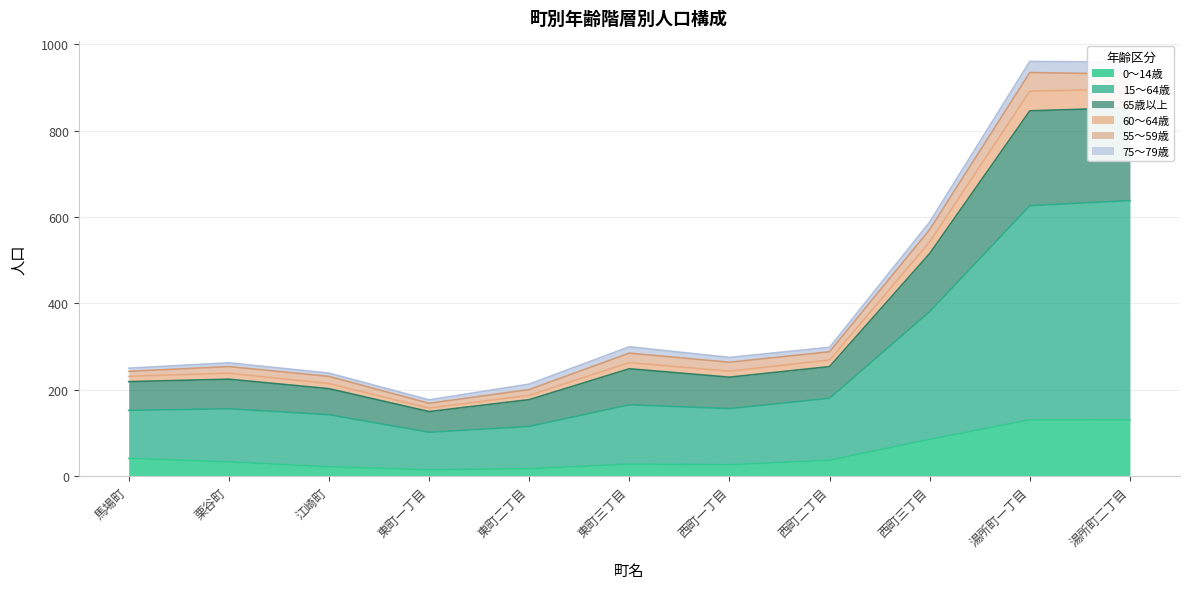

What is the lowest value of the 0～14歳 series?

14.9